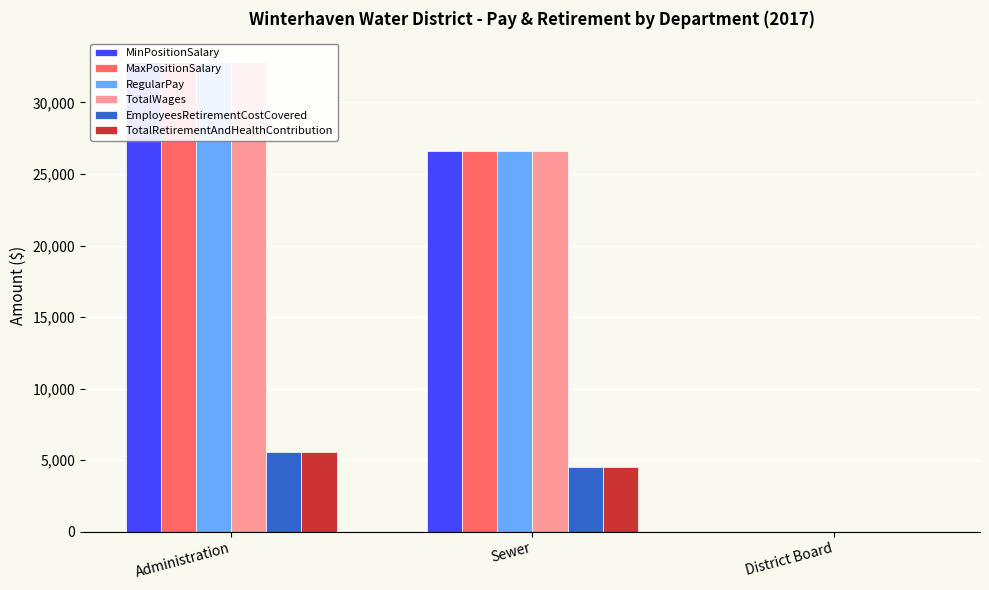

What position from the right is Sewer?

2